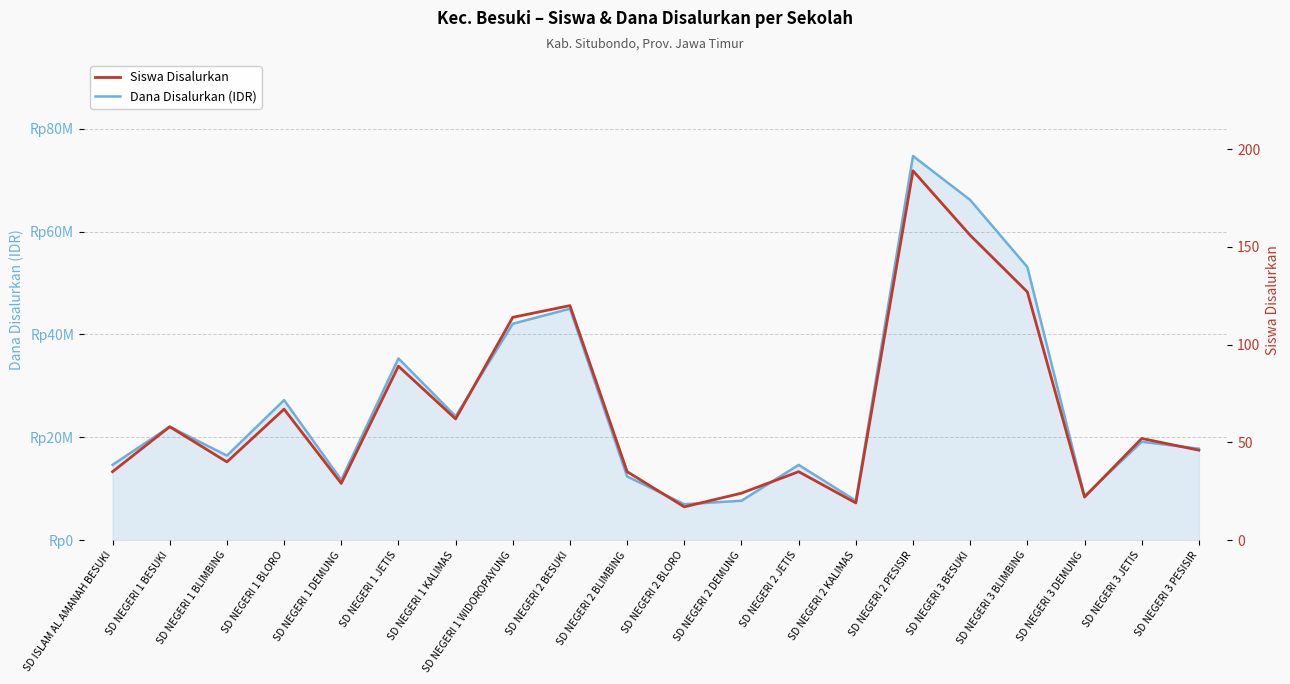

True or false: Siswa Disalurkan and Dana Disalurkan (IDR) intersect in this chart.

False